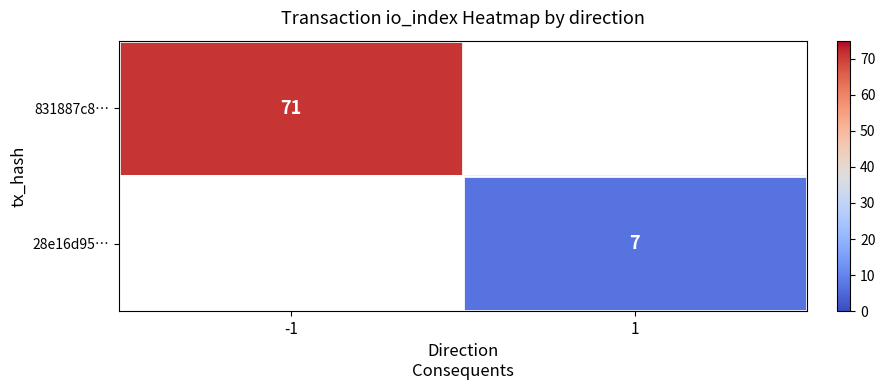

At which category does the chart reach its minimum across all series?

1